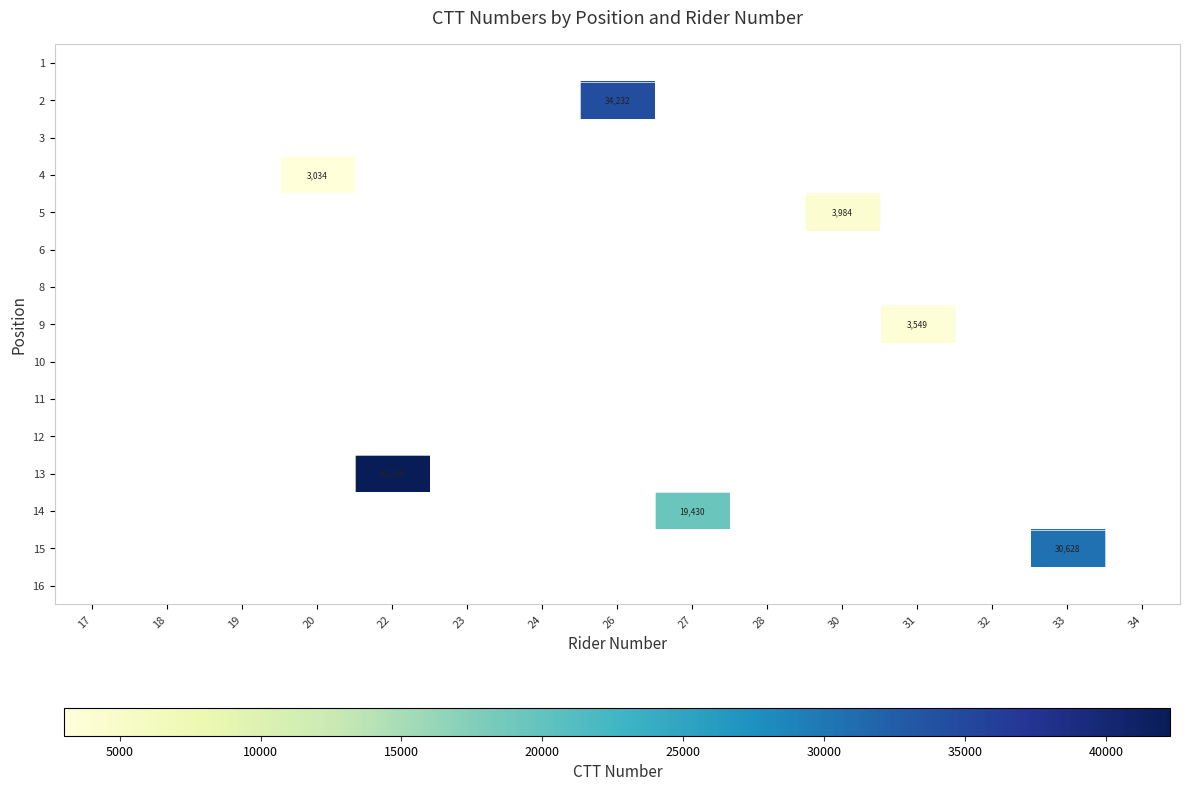

How many data points does each series have?

15